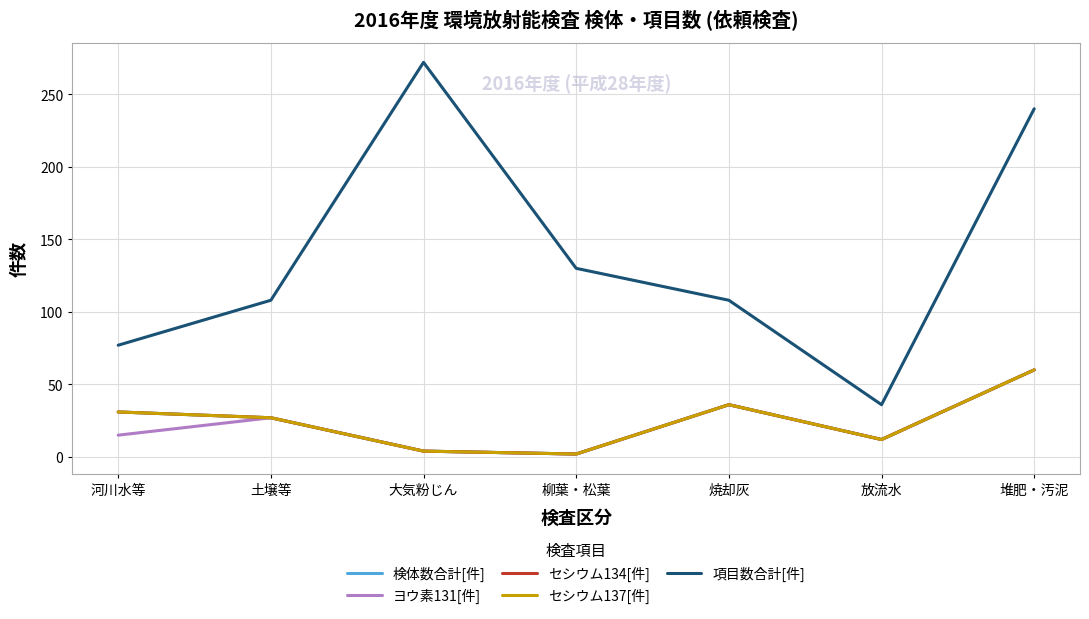

Is this an area chart (filled region under the line)?

No